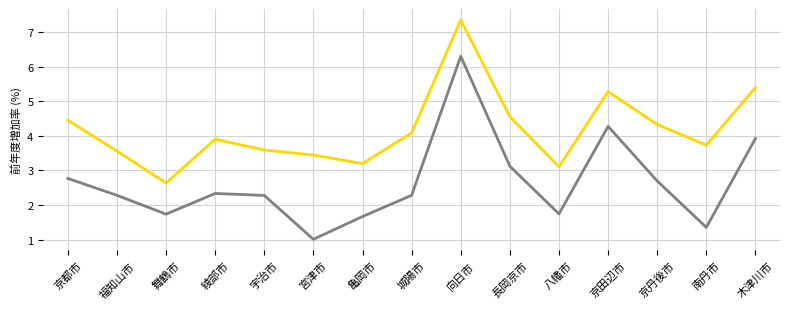

What position from the right is 亀岡市?

9